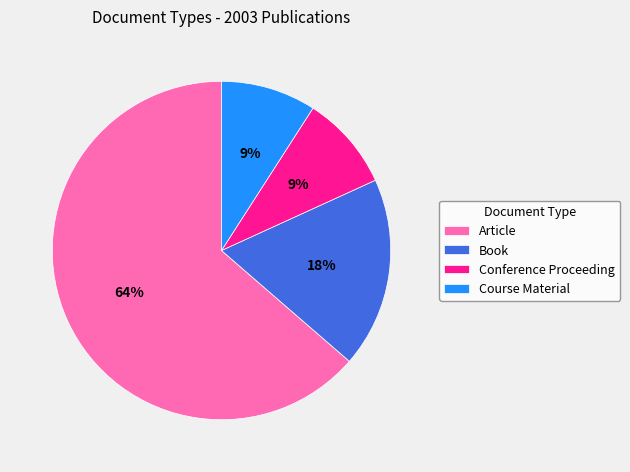

To the nearest percent, what is the combined percentage of Book and Conference Proceeding?

27%